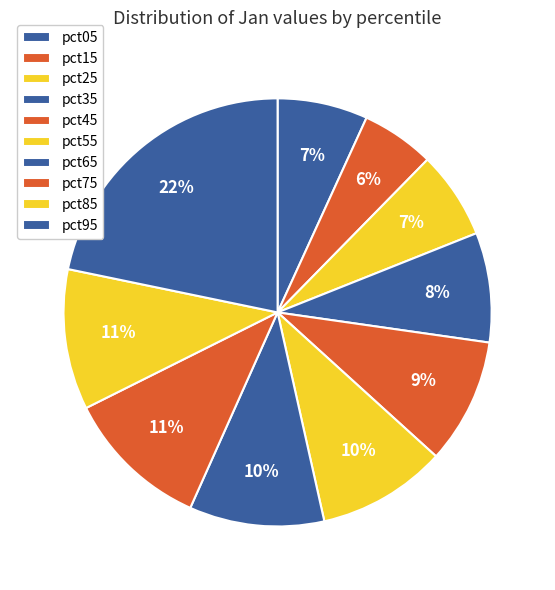

How many slices are in this pie chart?

10